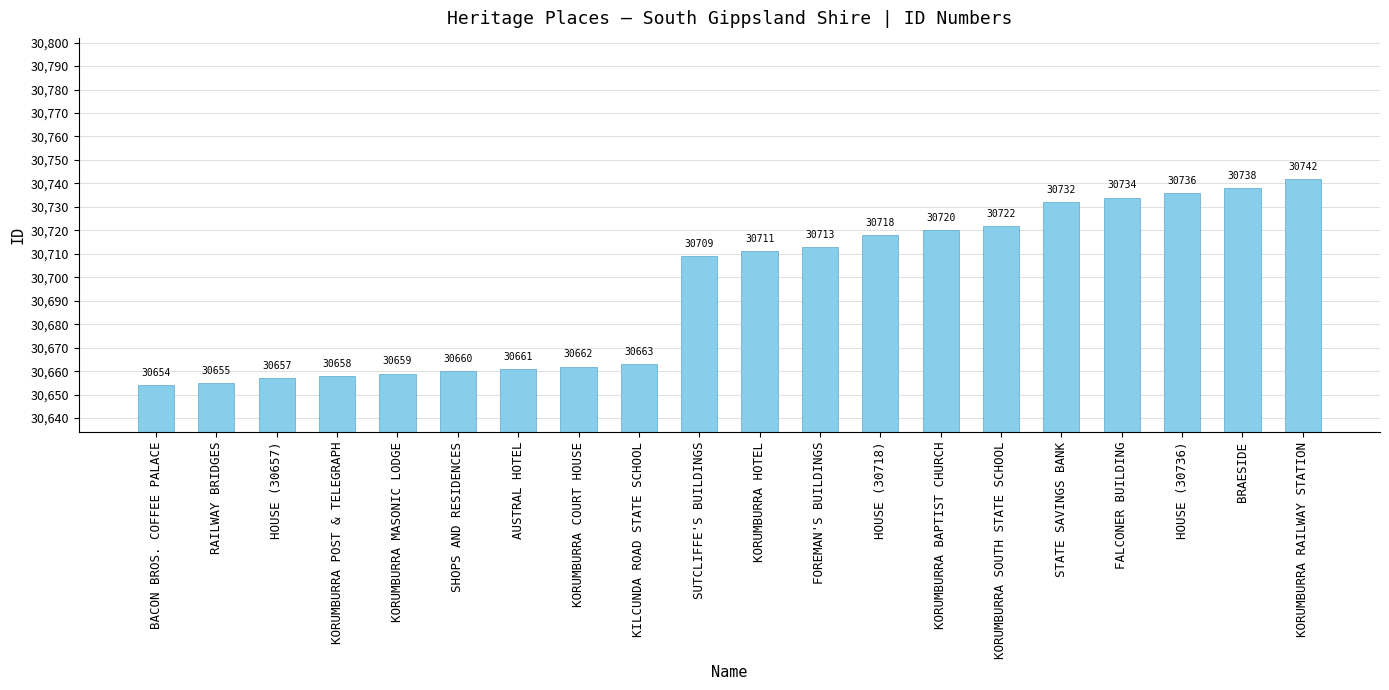

Reading right to left, extract all data points from this chart.

30742	30738	30736	30734	30732	30722	30720	30718	30713	30711	30709	30663	30662	30661	30660	30659	30658	30657	30655	30654